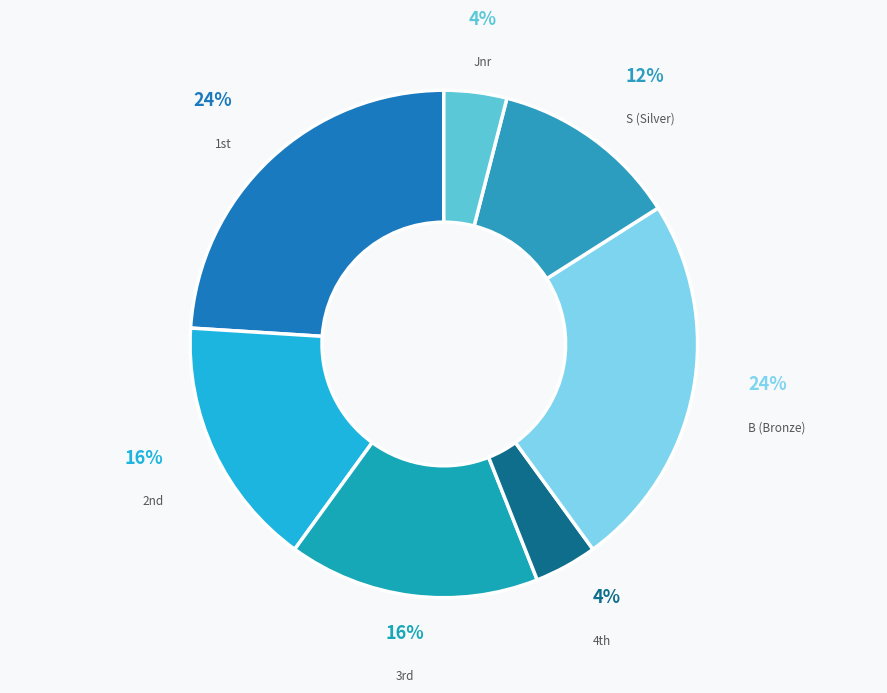

Count the number of slices in the pie.

7